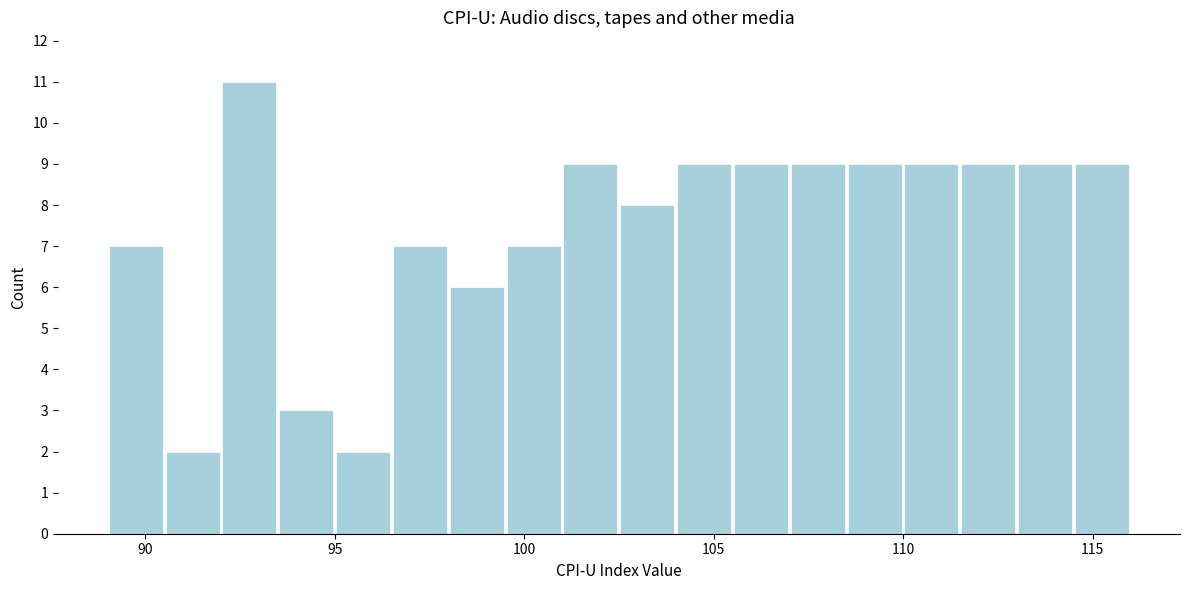

Read against the x-axis, roughly where is the centre of the tallest bar?

93.0